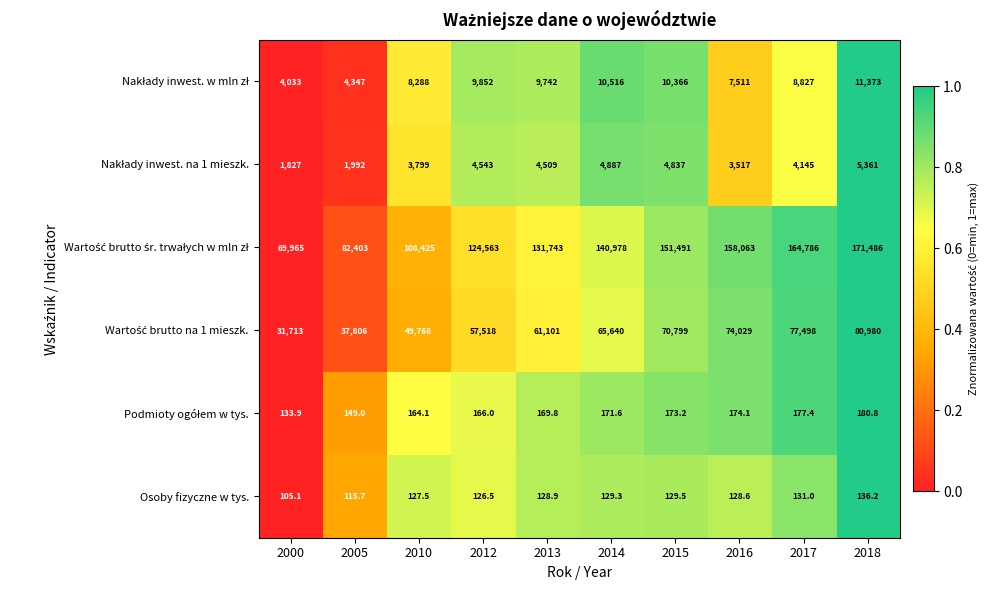

The Osoby fizyczne w tys. series shows 105.1 at 2000. True or false?

True